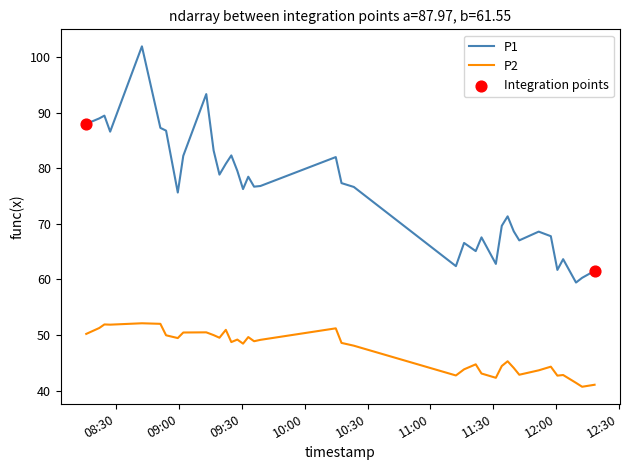

Which series has the largest total across all categories?

P1